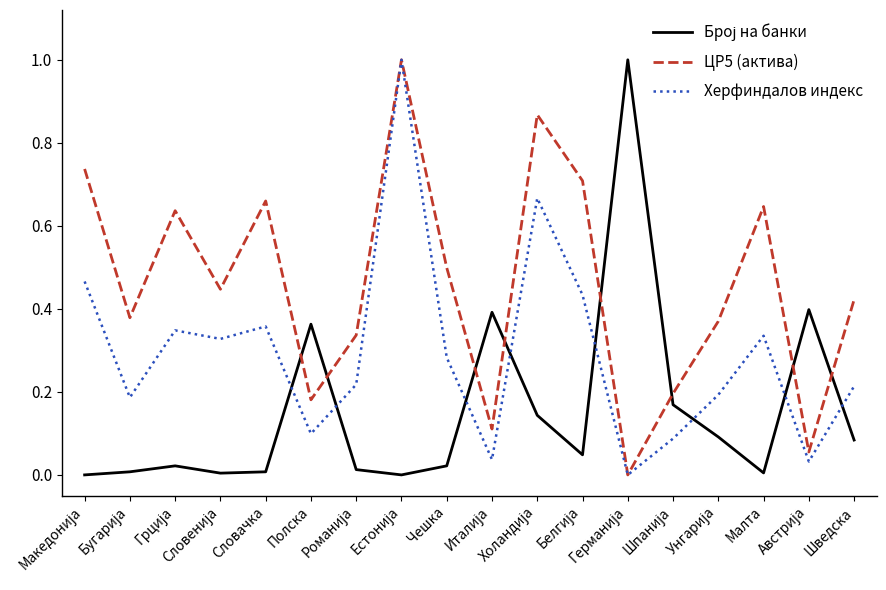

What is the maximum value shown in the chart?

1.0